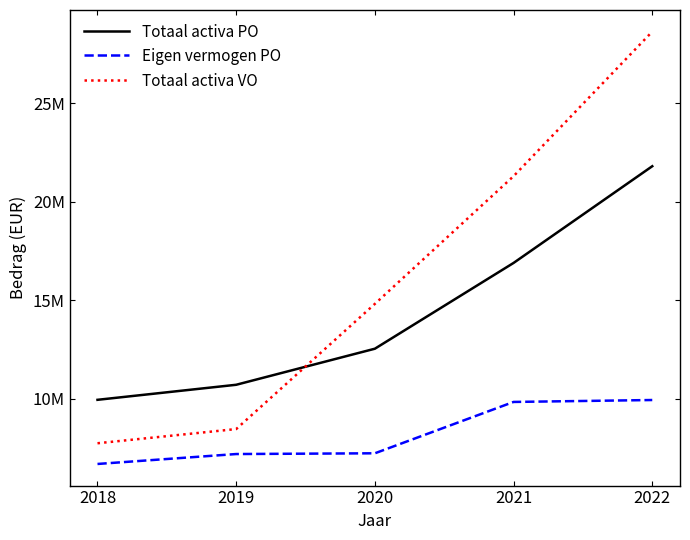

What are all the series names shown in the legend?

Totaal activa PO, Eigen vermogen PO, Totaal activa VO